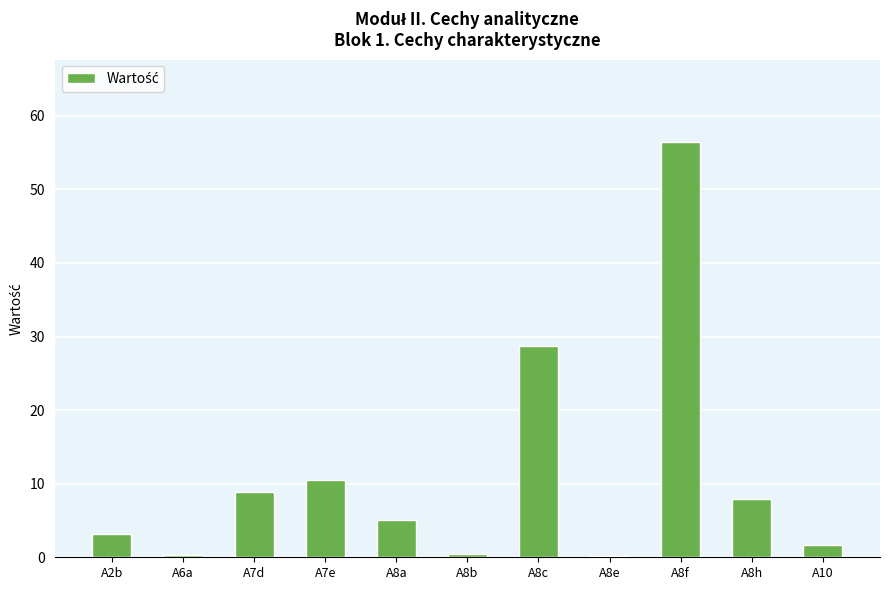

What is the greatest value displayed?

56.4